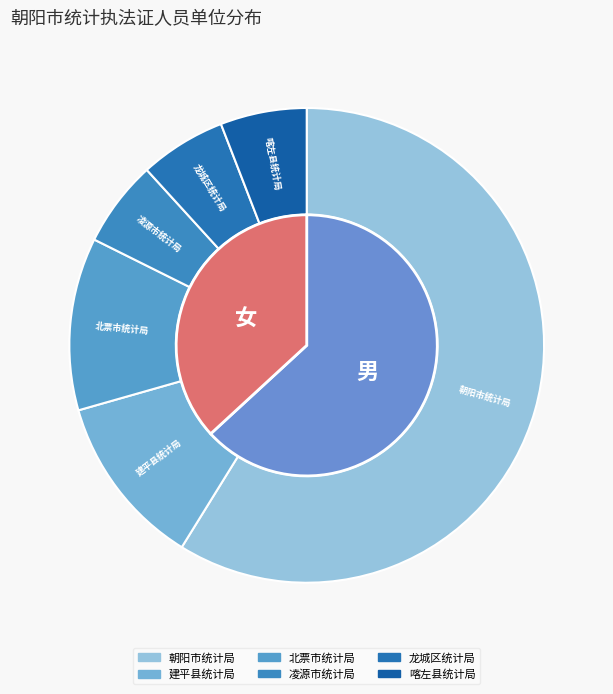

Combined, do 朝阳市统计局 and 喀左县统计局 account for over 50%?

Yes